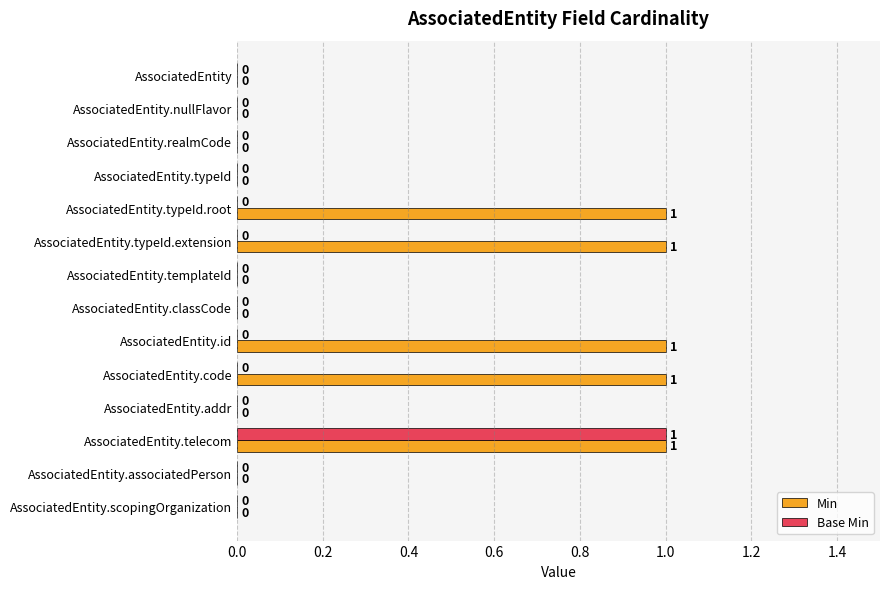

How many Min values are between 0 and 1?

14